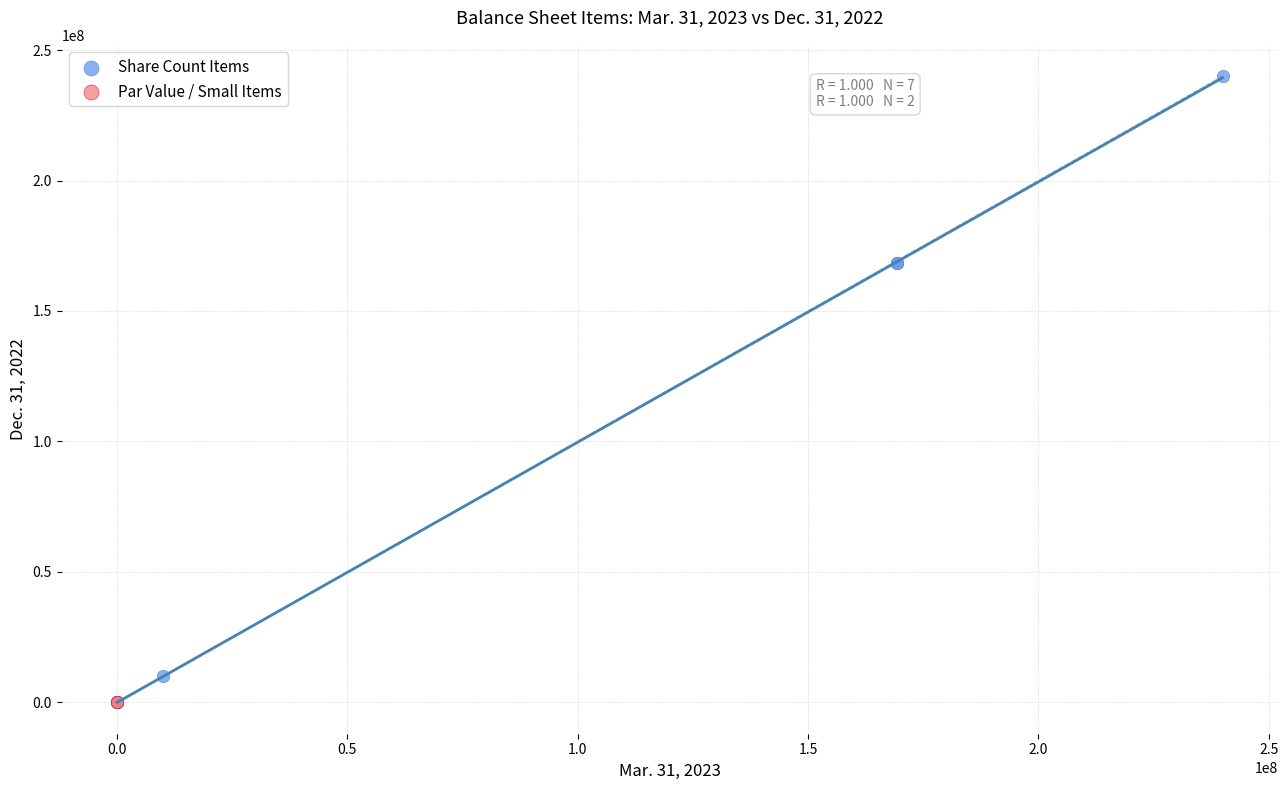

What are all the series names shown in the legend?

Share Count Items, Par Value / Small Items